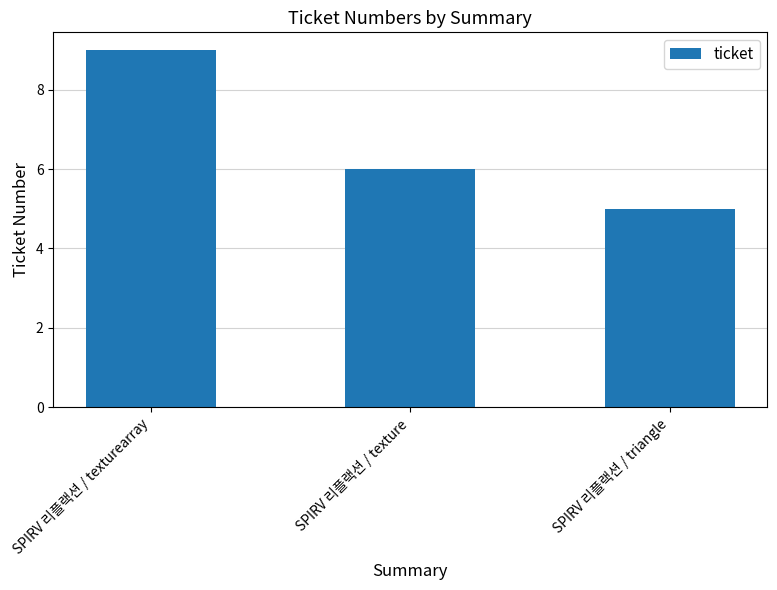

Which category has the lowest value across all series?

SPIRV 리플랙션 / triangle